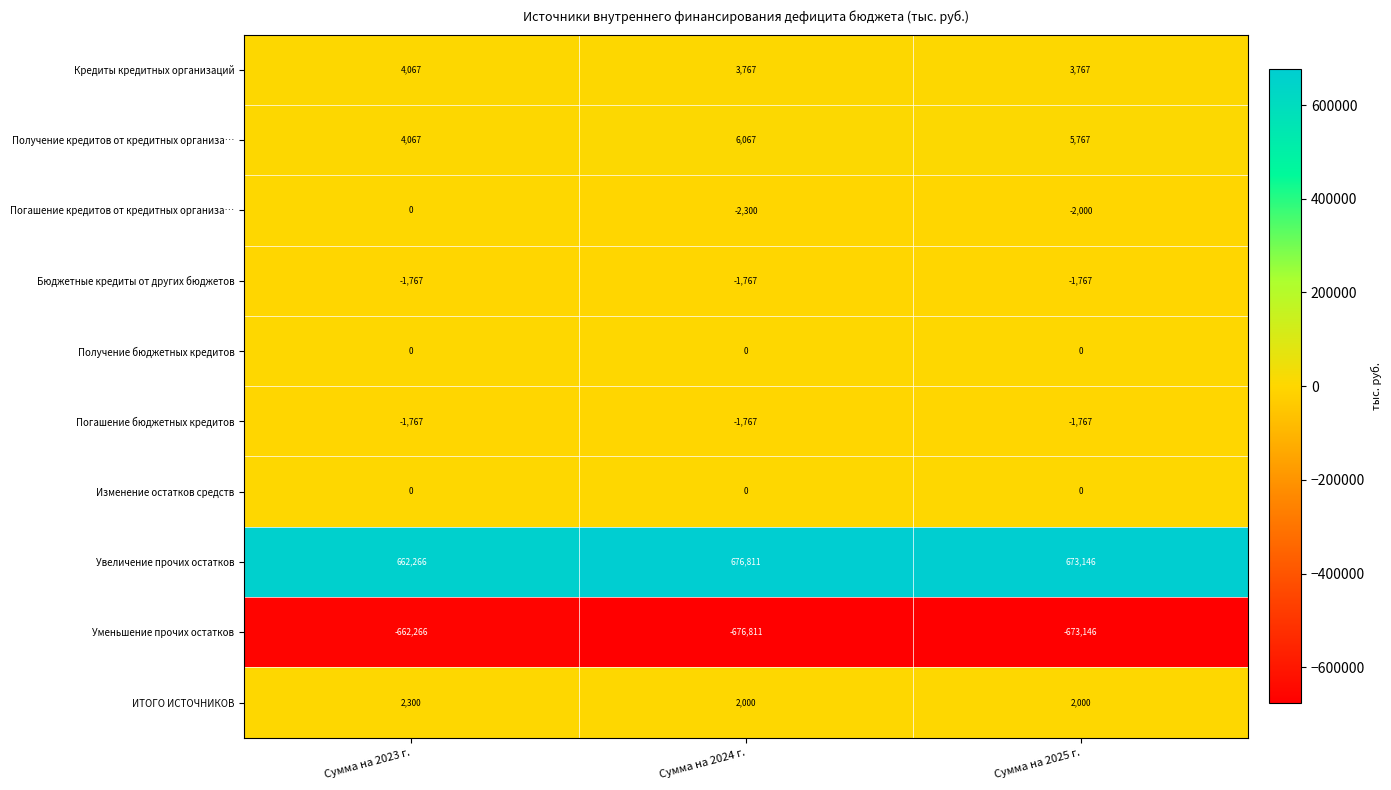

What is the total value across all series at Сумма на 2025 г.?

6000